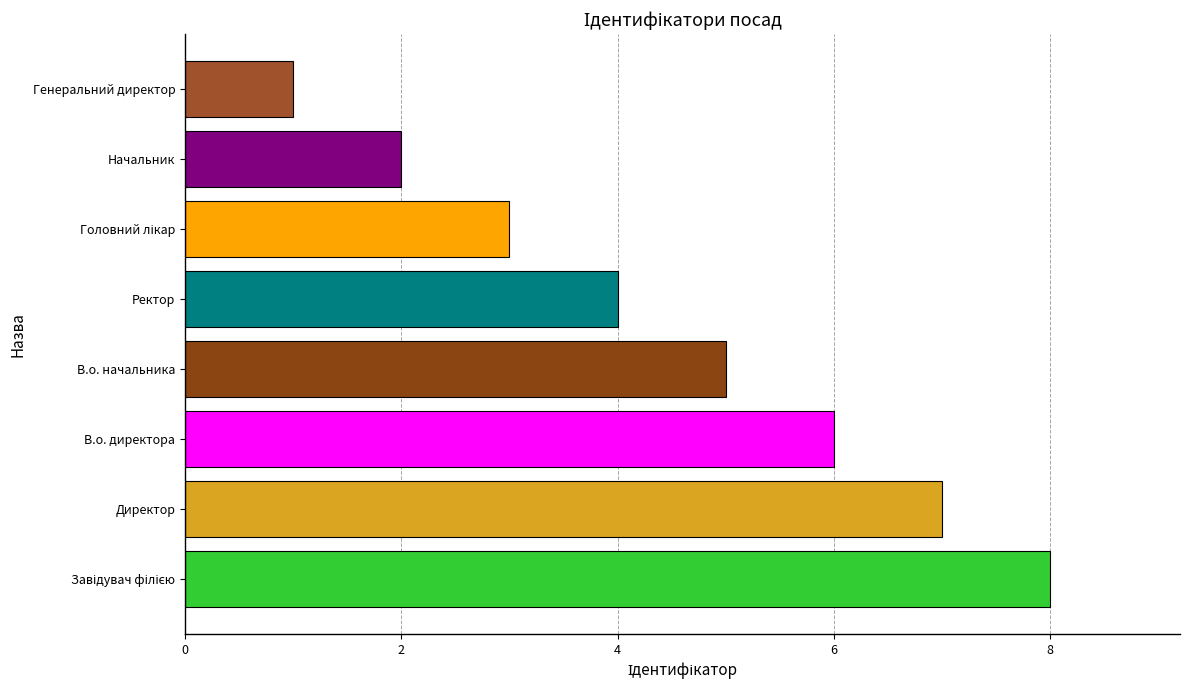

Between Ректор and Начальник, which is larger?

Ректор